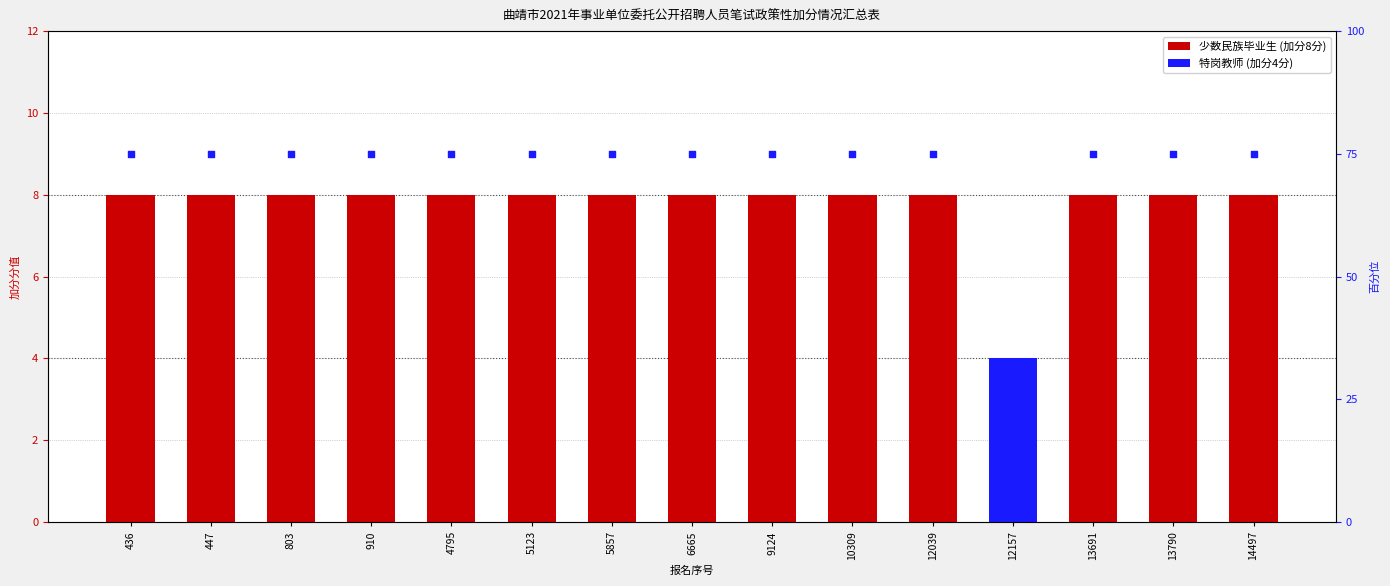

Between 436 and 9124, which is larger?

436